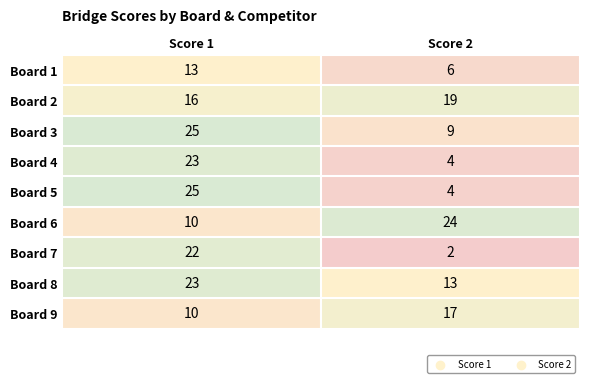

Which series changed the most between Score 1 and Score 2?

Board 5